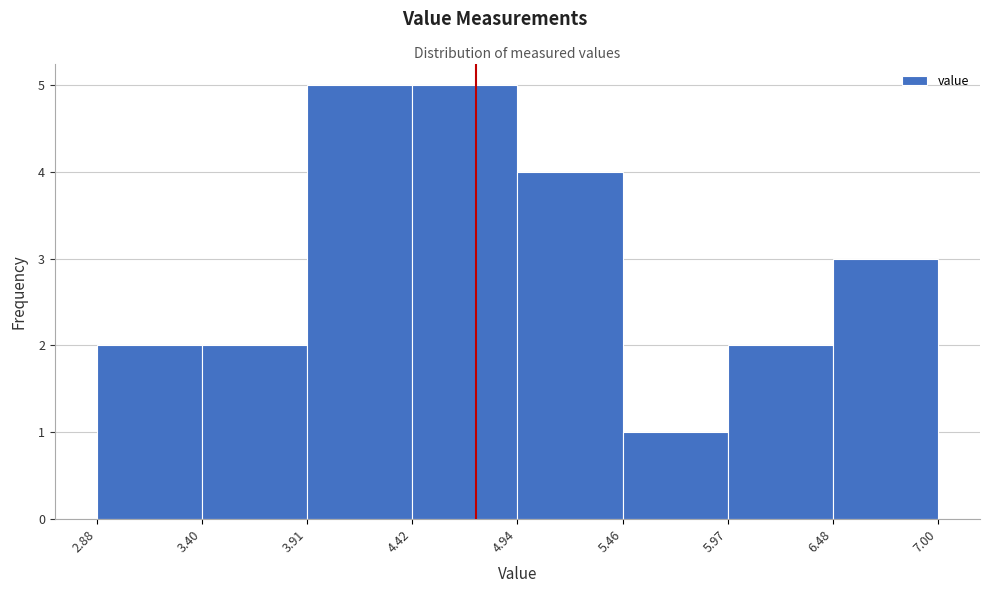

What is the height of the bar covering 5.97 to 6.48 on the x-axis? The values are not printed on the chart, so give them approximately, as read against the axis.

2